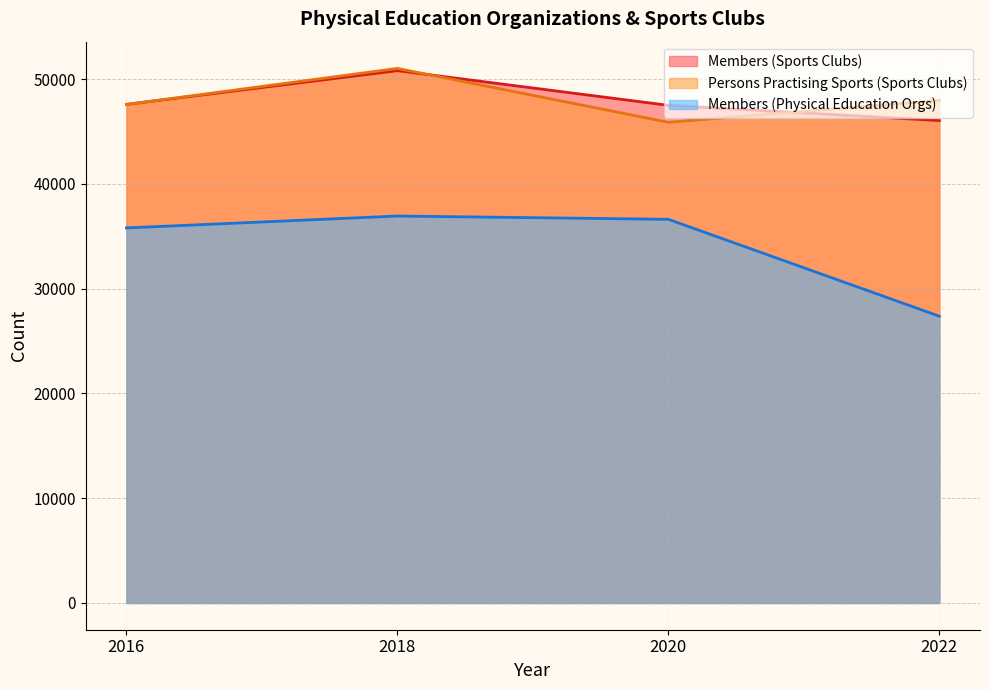

The Persons Practising Sports (Sports Clubs) series shows 21458 at 2018. True or false?

False